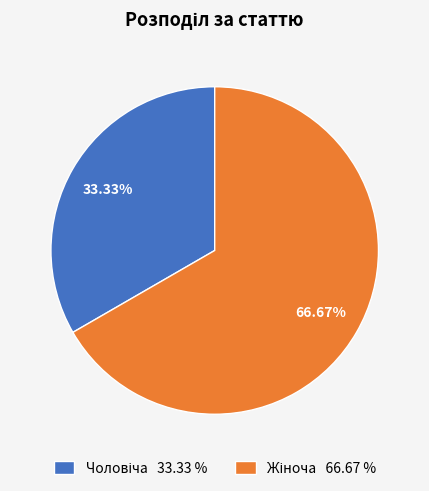

Is there any slice that represents more than half of the pie?

Yes